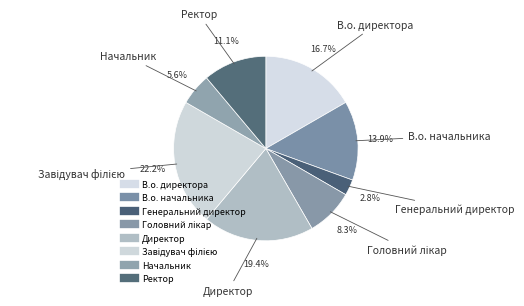

Count the number of slices in the pie.

8